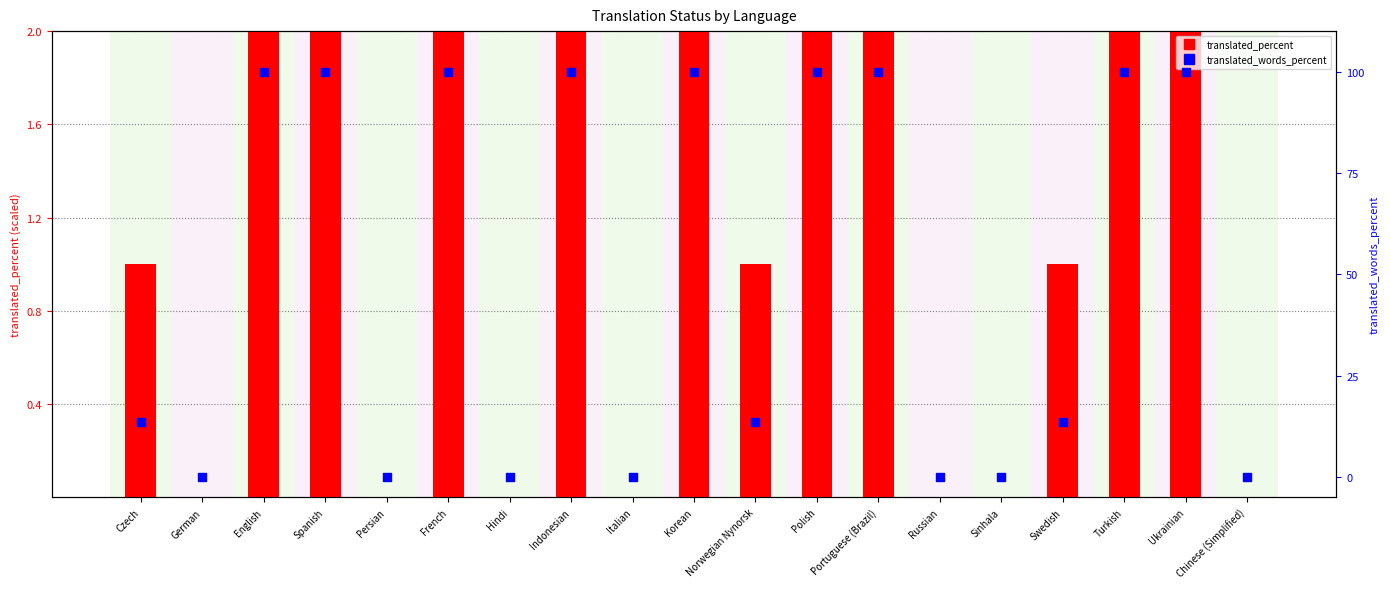

At which category is the sum across all series the highest?

English